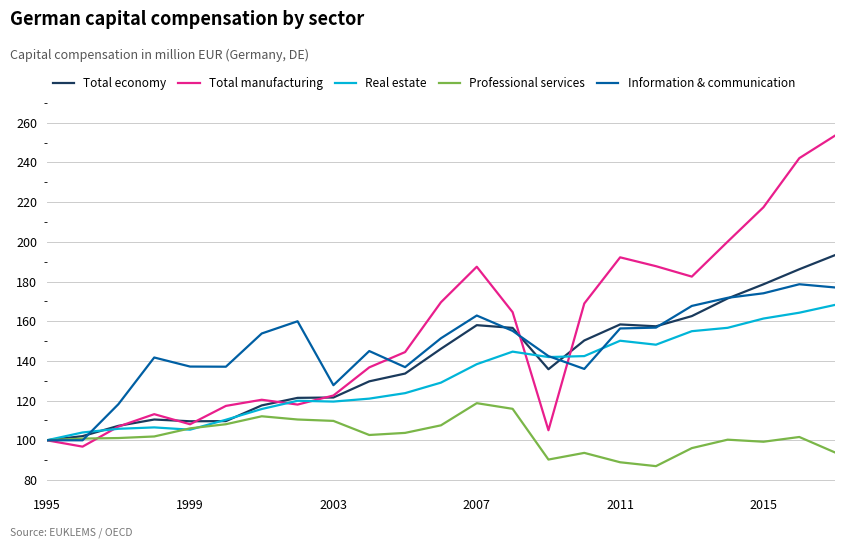

What is the highest value of the Total economy series?

193.3